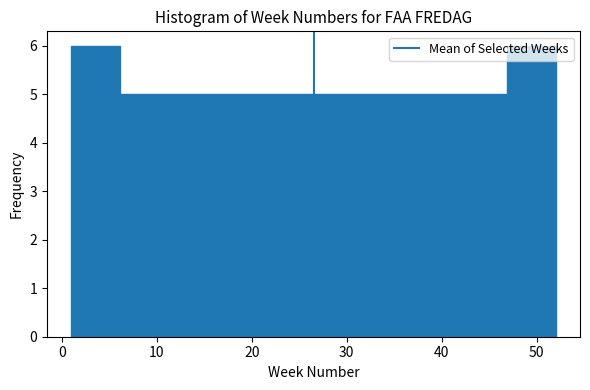

Reading left to right, transcribe this chart: for each bar, give the range it covers on the x-axis and its height. Neither the bar edges nor the heights are printed on the chart, so give them approximately, as read against the axes.

1.0 to 6.1: 6
6.1 to 11.2: 5
11.2 to 16.3: 5
16.3 to 21.4: 5
21.4 to 26.5: 5
26.5 to 31.6: 5
31.6 to 36.7: 5
36.7 to 41.8: 5
41.8 to 46.9: 5
46.9 to 52.0: 6